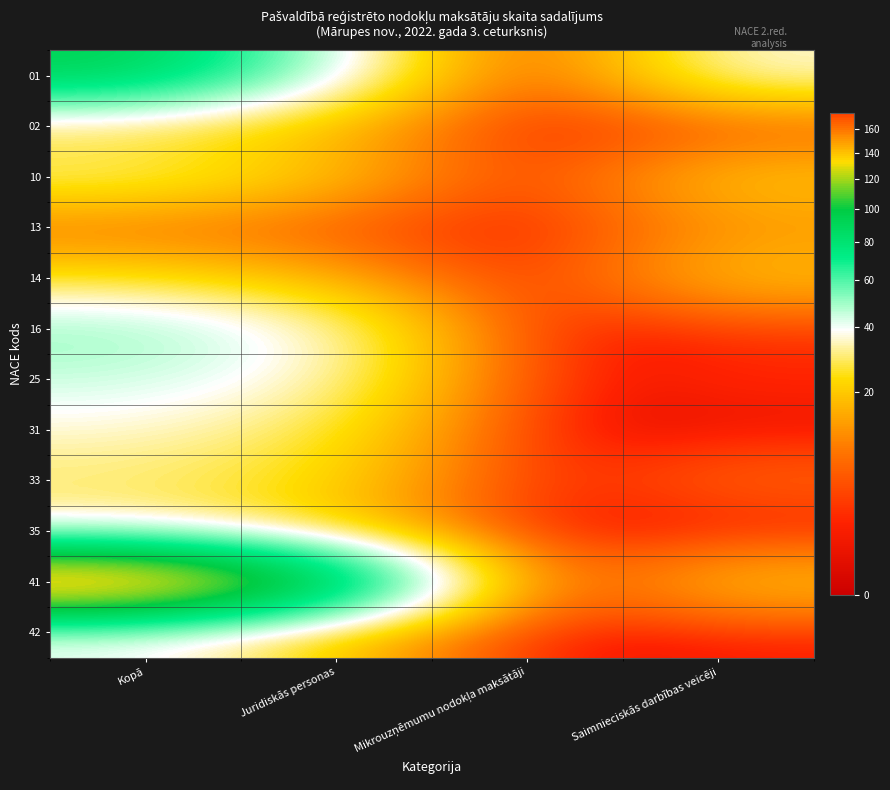

What is the spread (max minus min) of values at Saimnieciskās darbības veicēji?

37